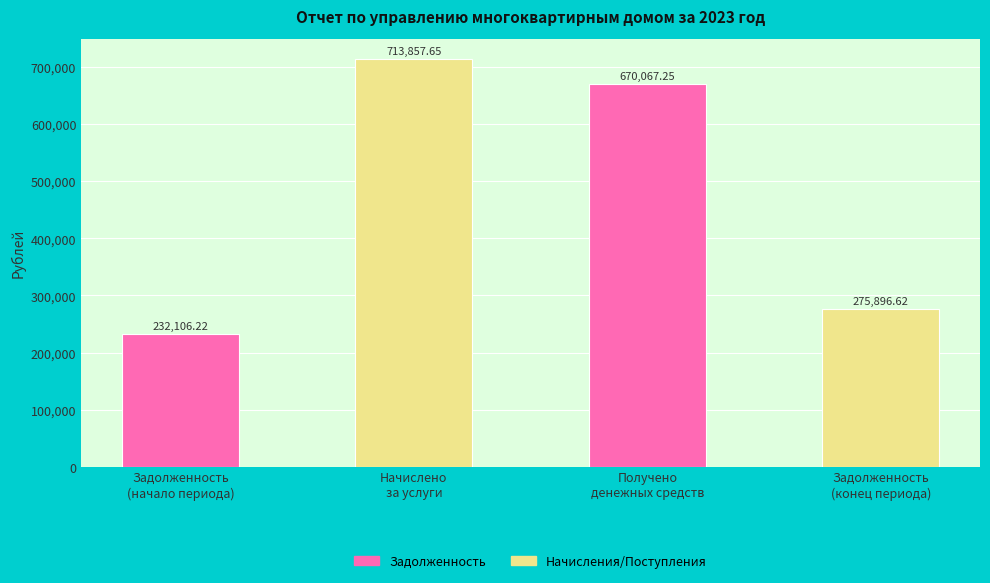

Where is the data nearest to the value 472981?

Задолженность
(конец периода)